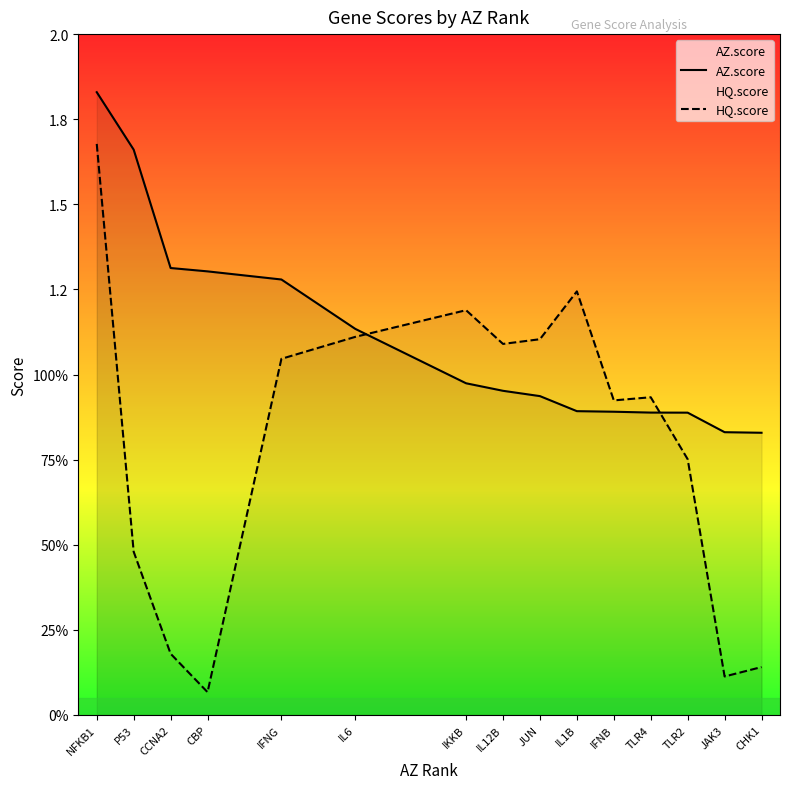

Which series changed the most between IL6 and IL1B?

AZ.score